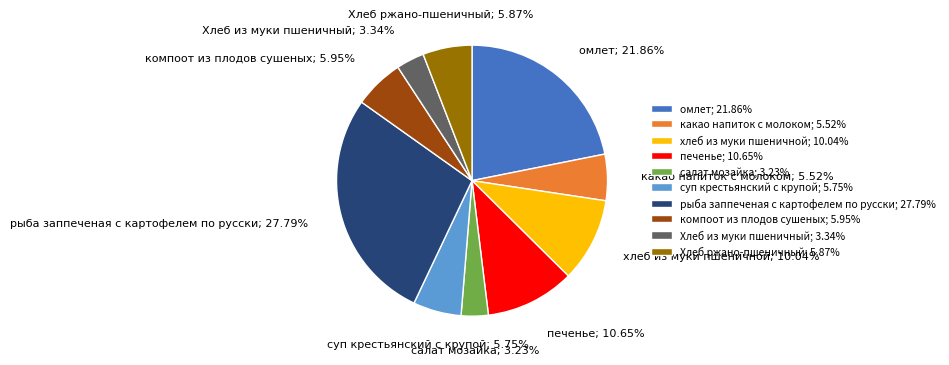

To the nearest percent, what is the average slice percentage?

10%